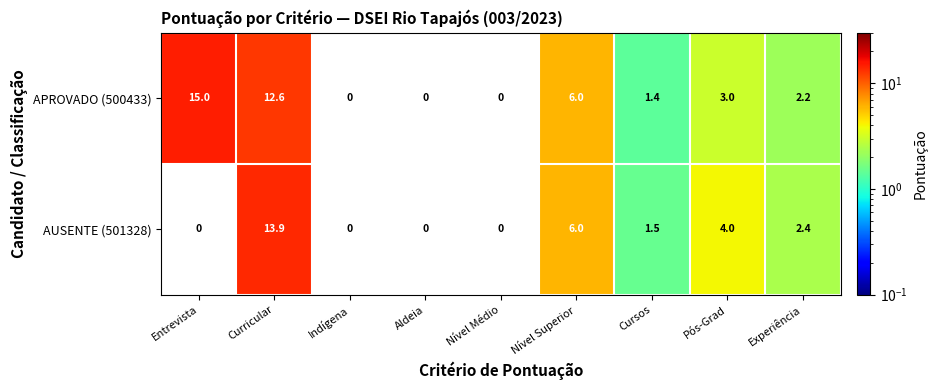

What is the sum of the AUSENTE (501328) values at Pós-Grad and Cursos?

5.5